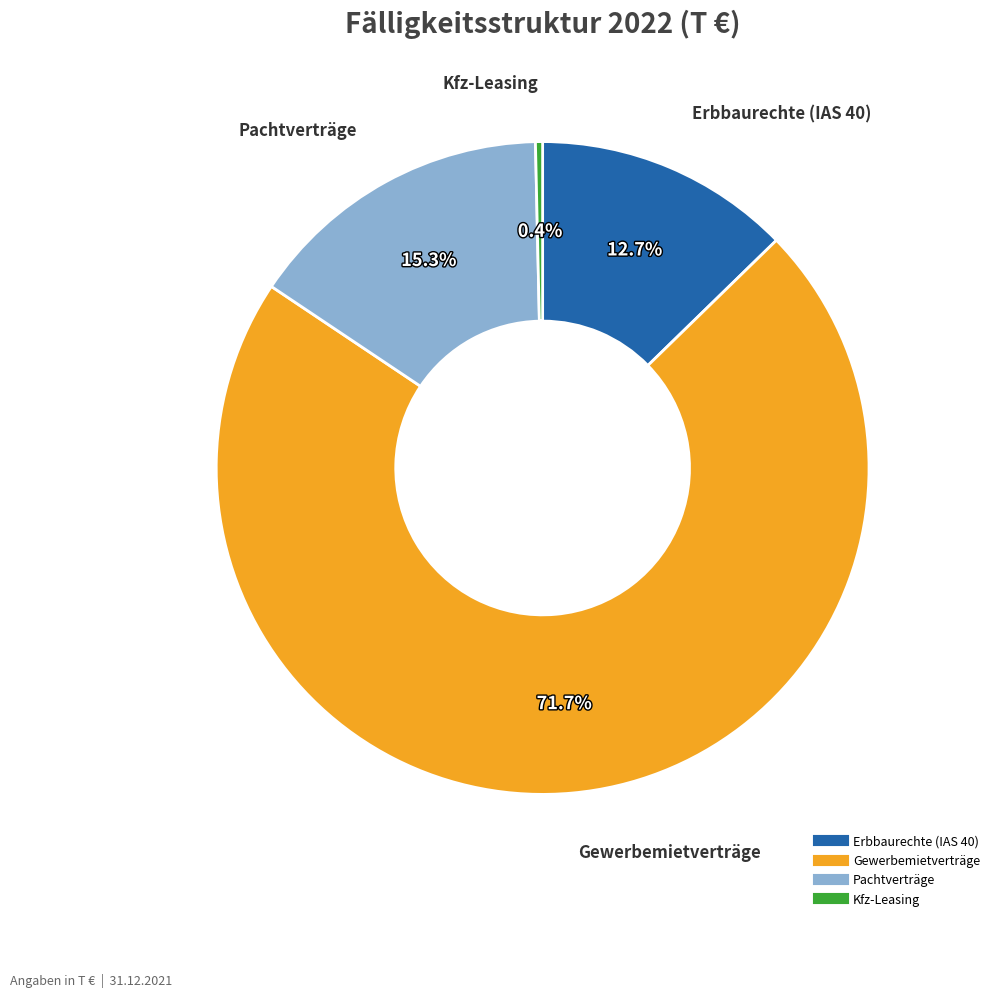

To the nearest percent, what portion does Gewerbemietverträge represent?

72%